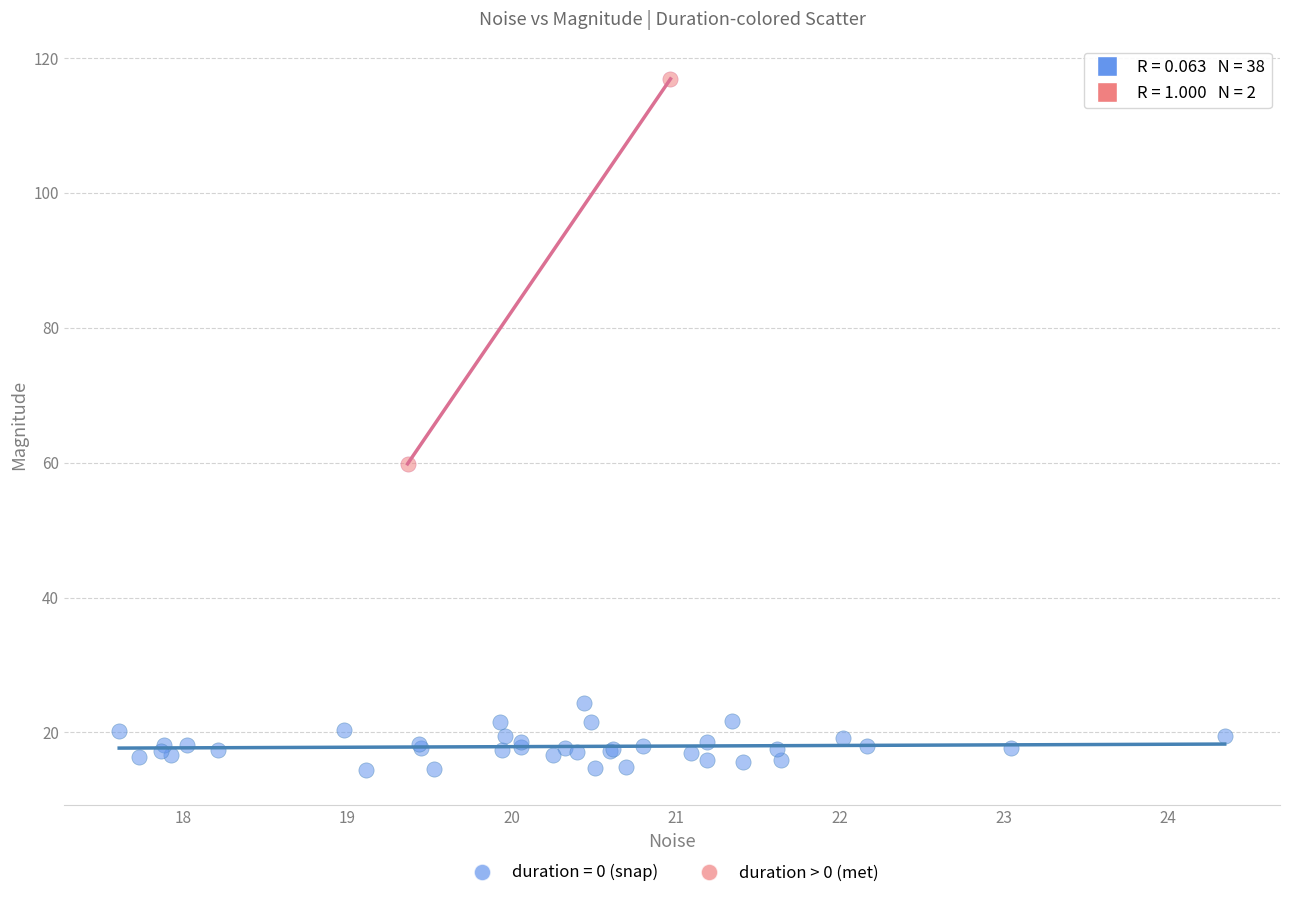

What are all the series names shown in the legend?

duration = 0 (snap), duration > 0 (met)